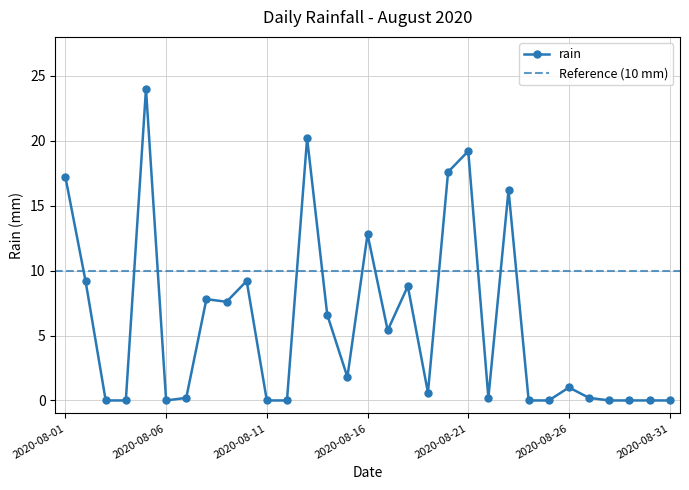

At which category does the chart reach its peak across all series?

2020-08-05